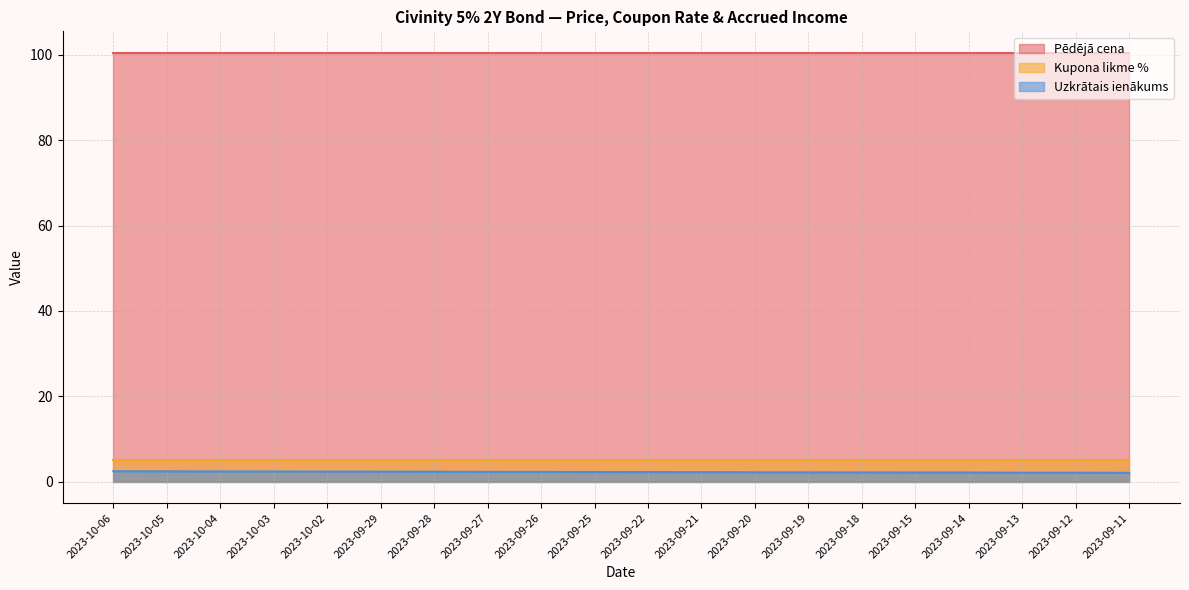

What position from the right is 2023-10-05?

19